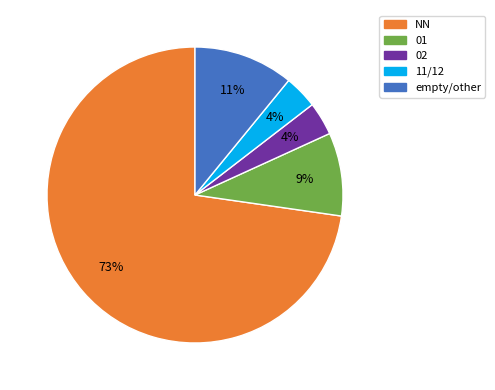

To the nearest percent, what is the average slice percentage?

20%